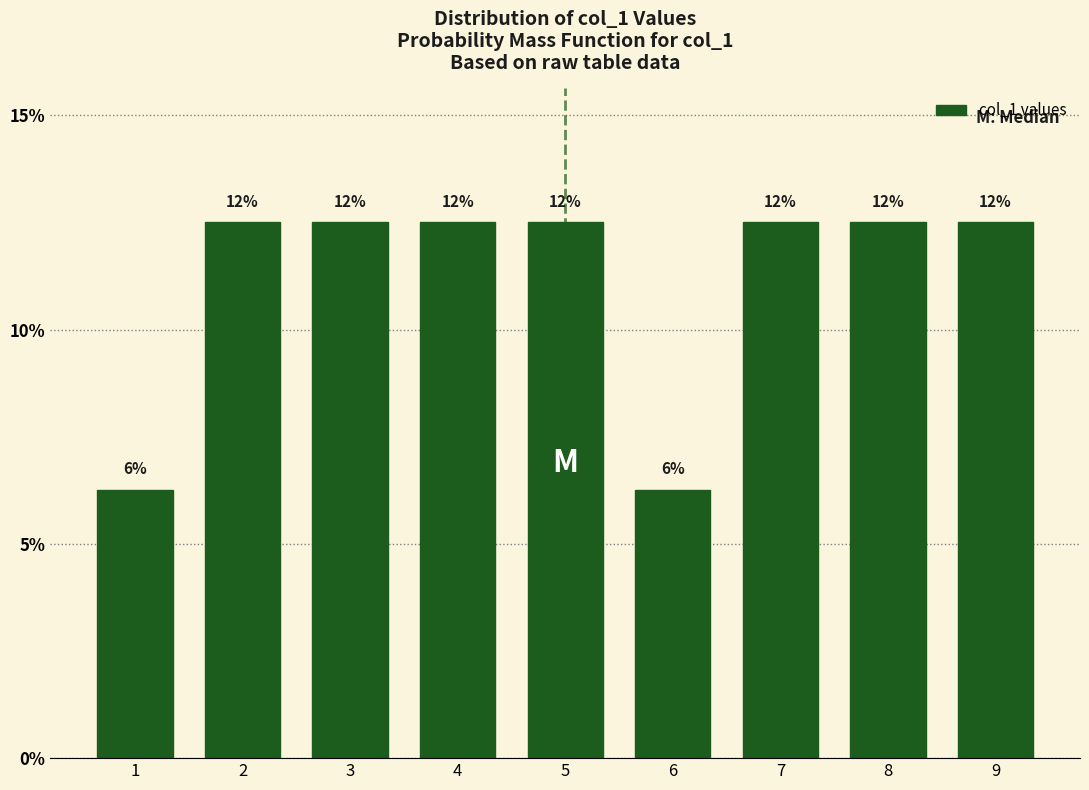

How many bars are there in total?

9